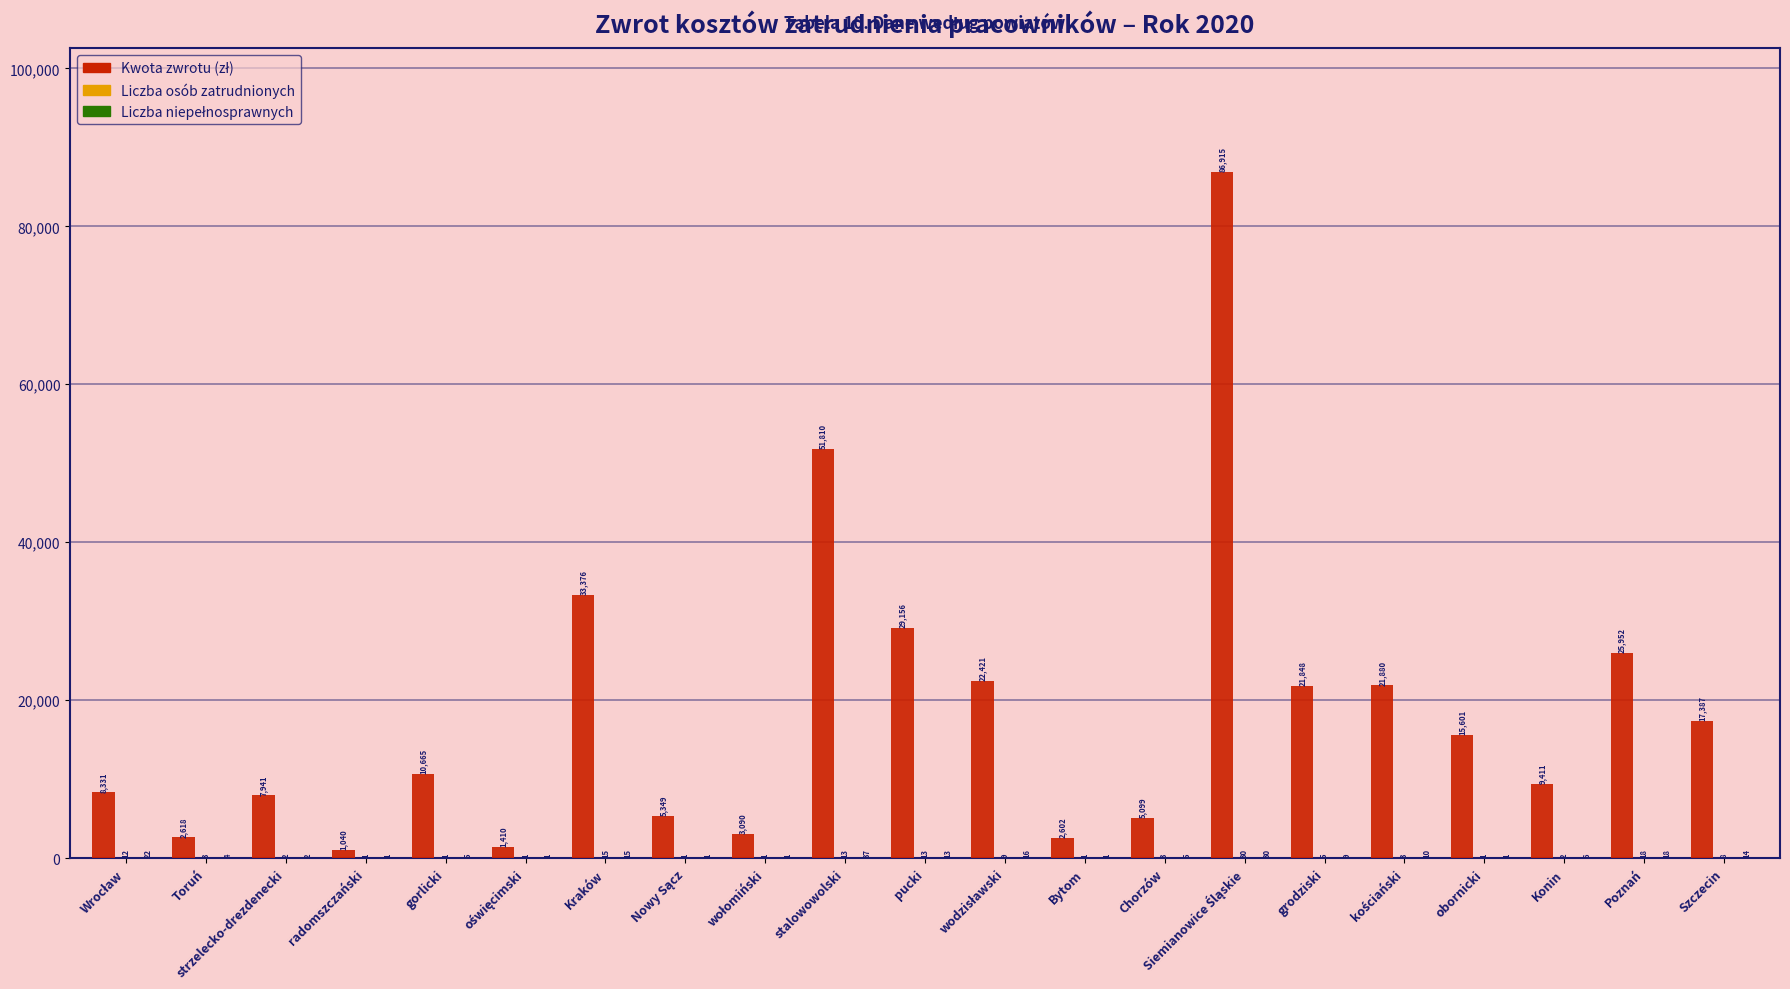

What is the total value across all series at Konin?

9419